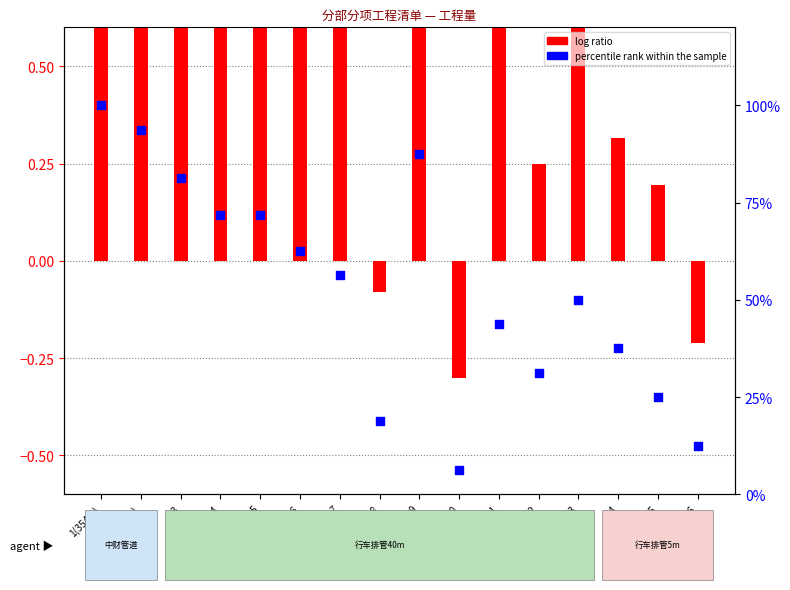

Approximately how many times larger is the value at 7 compared to 13?

1.1